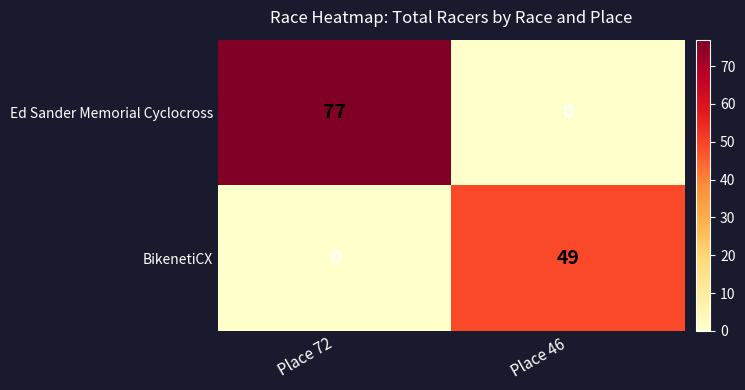

What is the difference between the maximum and minimum values in the BikenetiCX series?

49